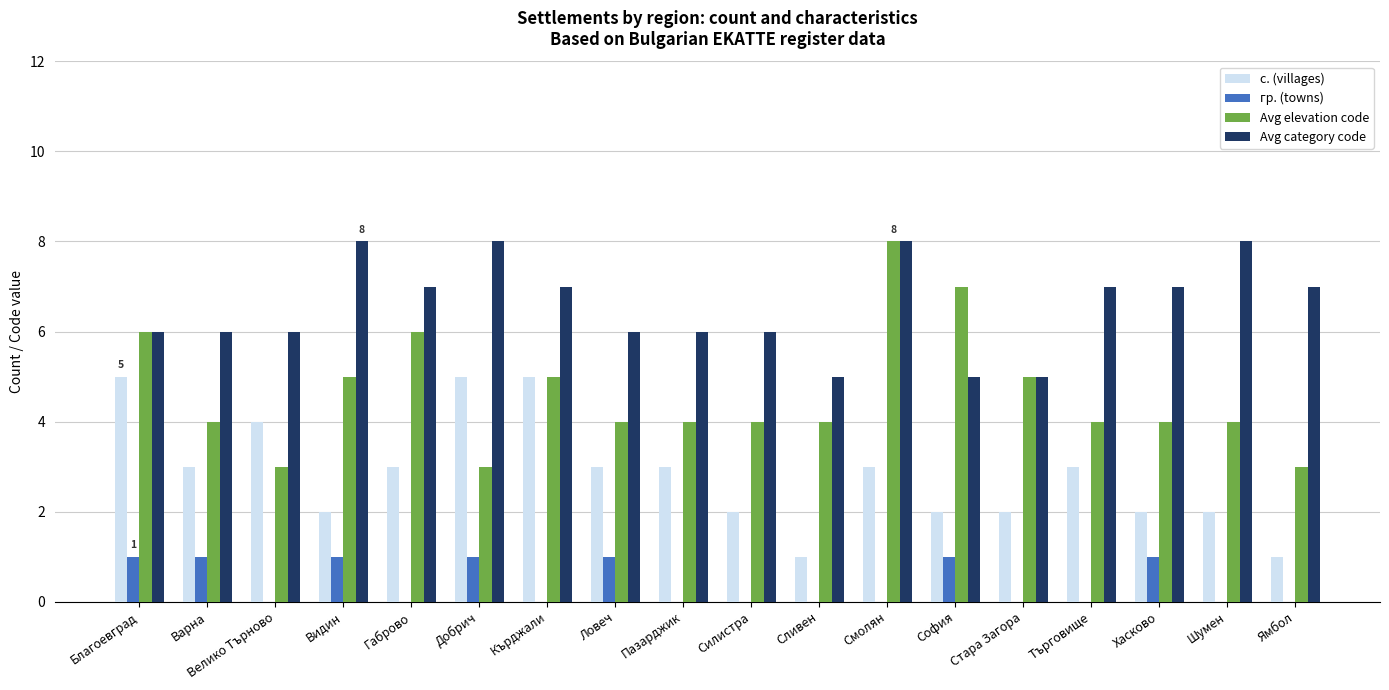

What is the total value across all series at Габрово?

16